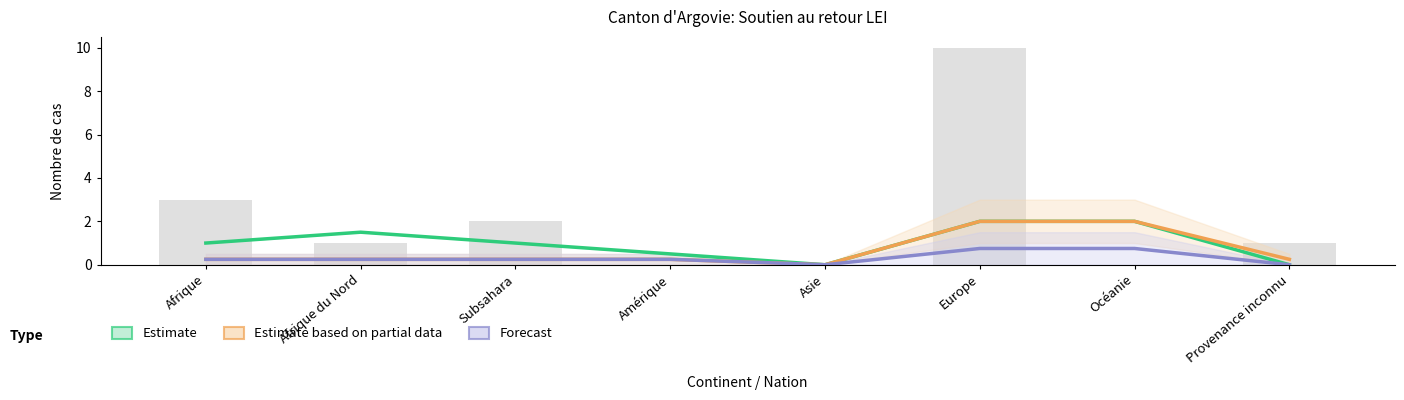

Is it true that Total (Sorties) (line) equals 0.2 at Afrique?

True